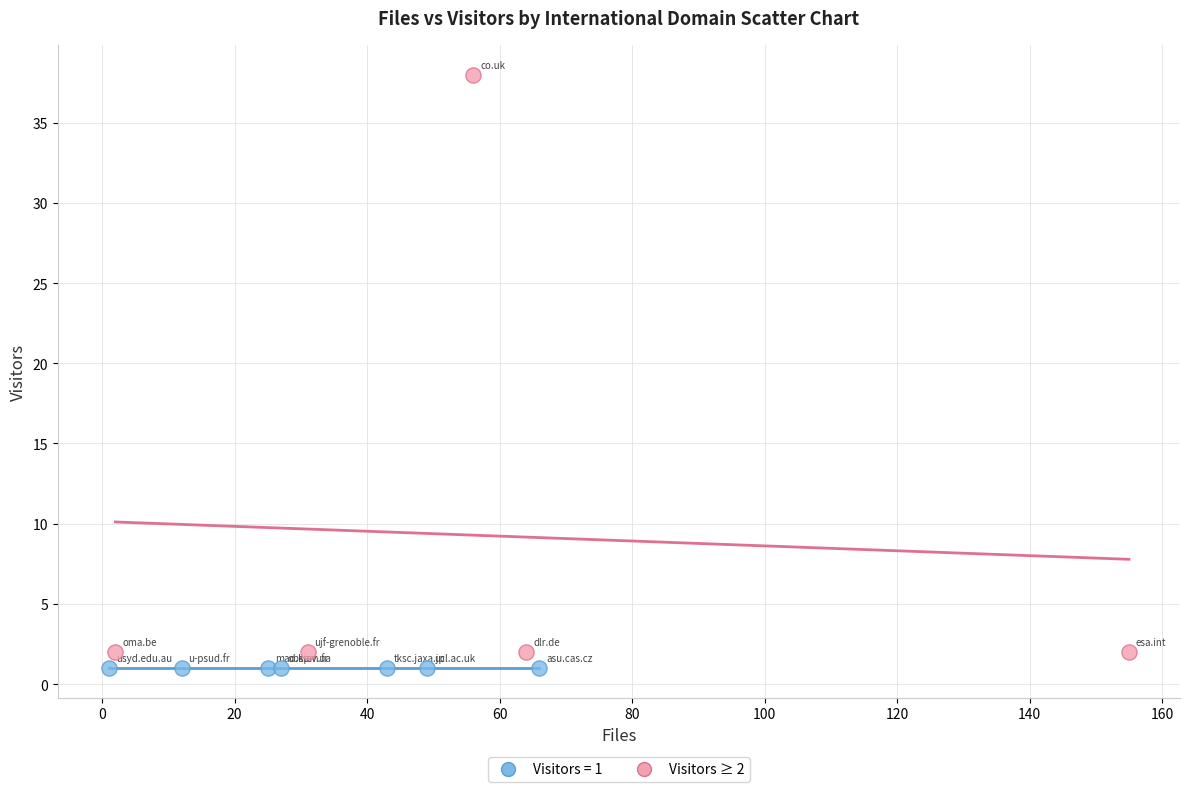

Which series reaches the maximum Y coordinate?

Visitors ≥ 2